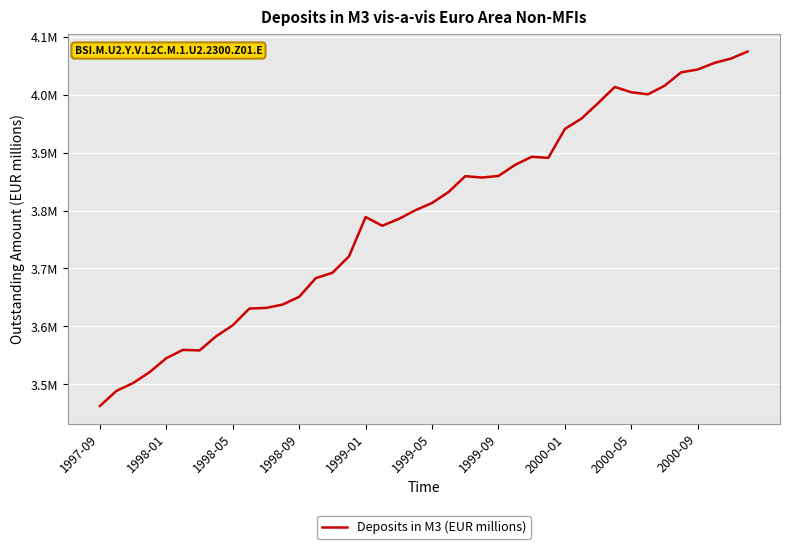

Does the chart display data point markers on the line(s)?

No